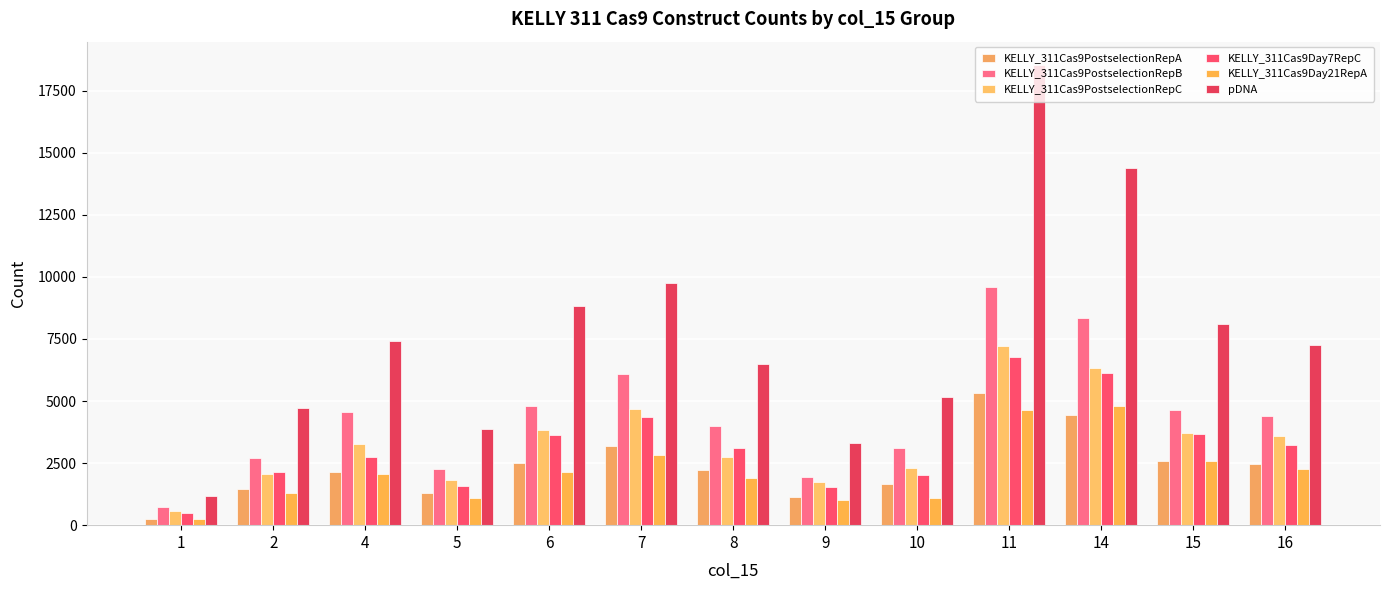

What is the value of the pDNA bar at the 6th from the left?

9766